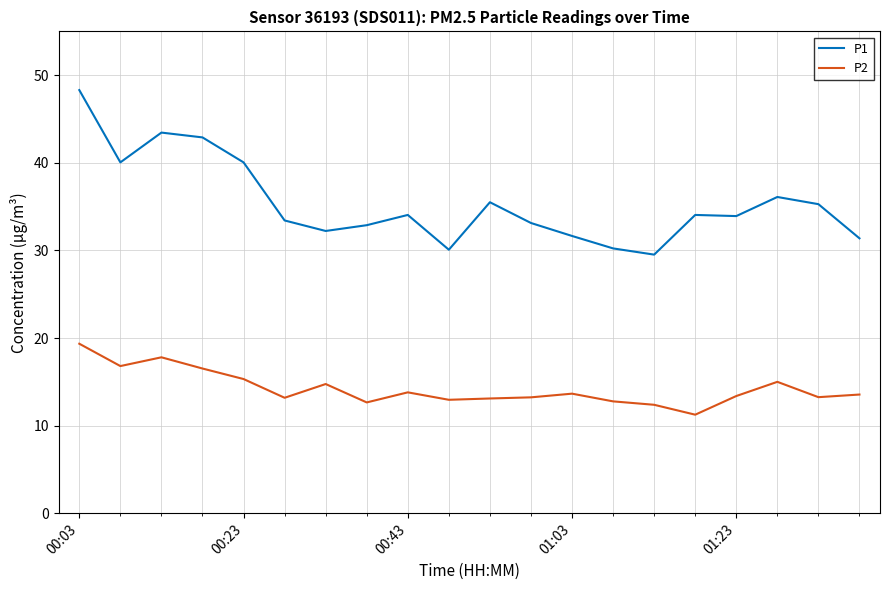

Which series has the largest range (max minus min)?

P1